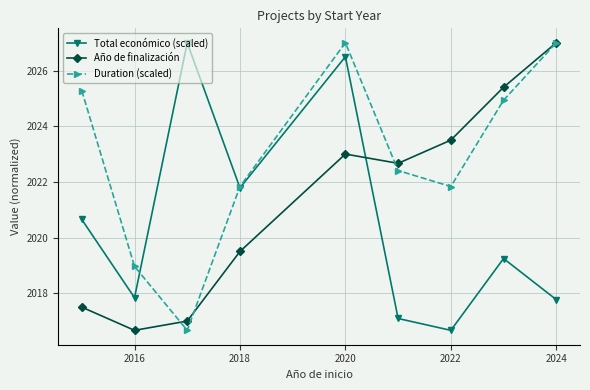

In Total económico (scaled), how many points are higher than both neighbors (excluding endpoints)?

3